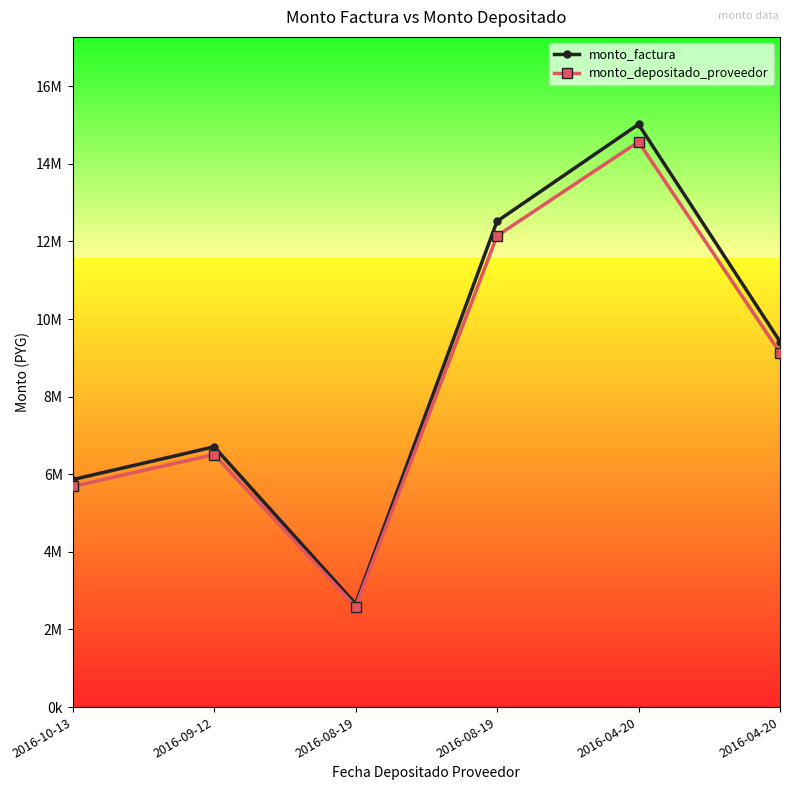

What are all the series names shown in the legend?

monto_factura, monto_depositado_proveedor